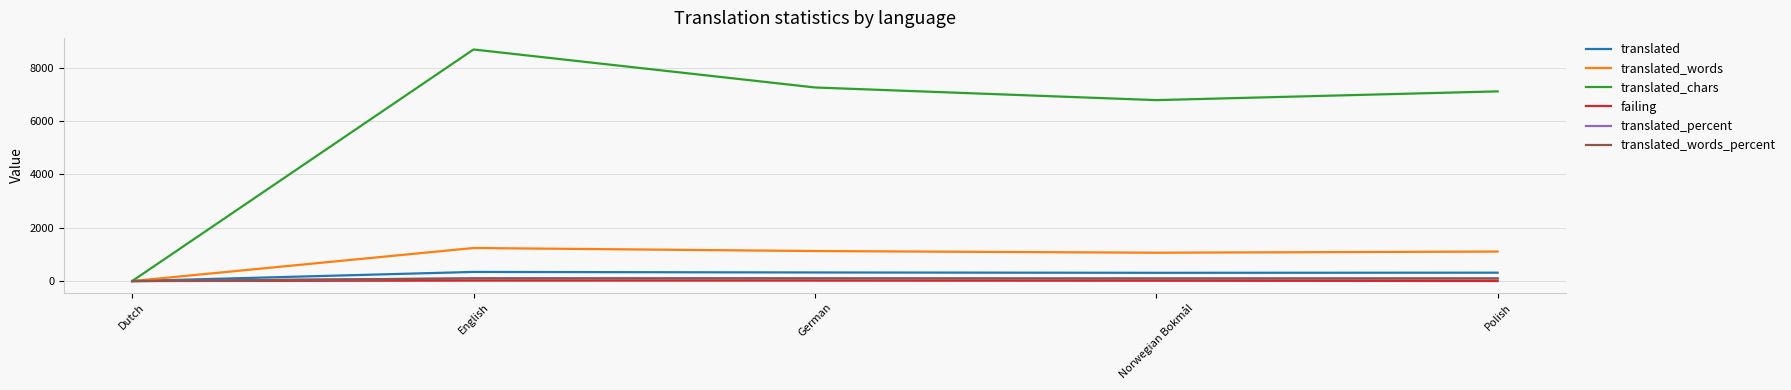

What position from the right is English?

4